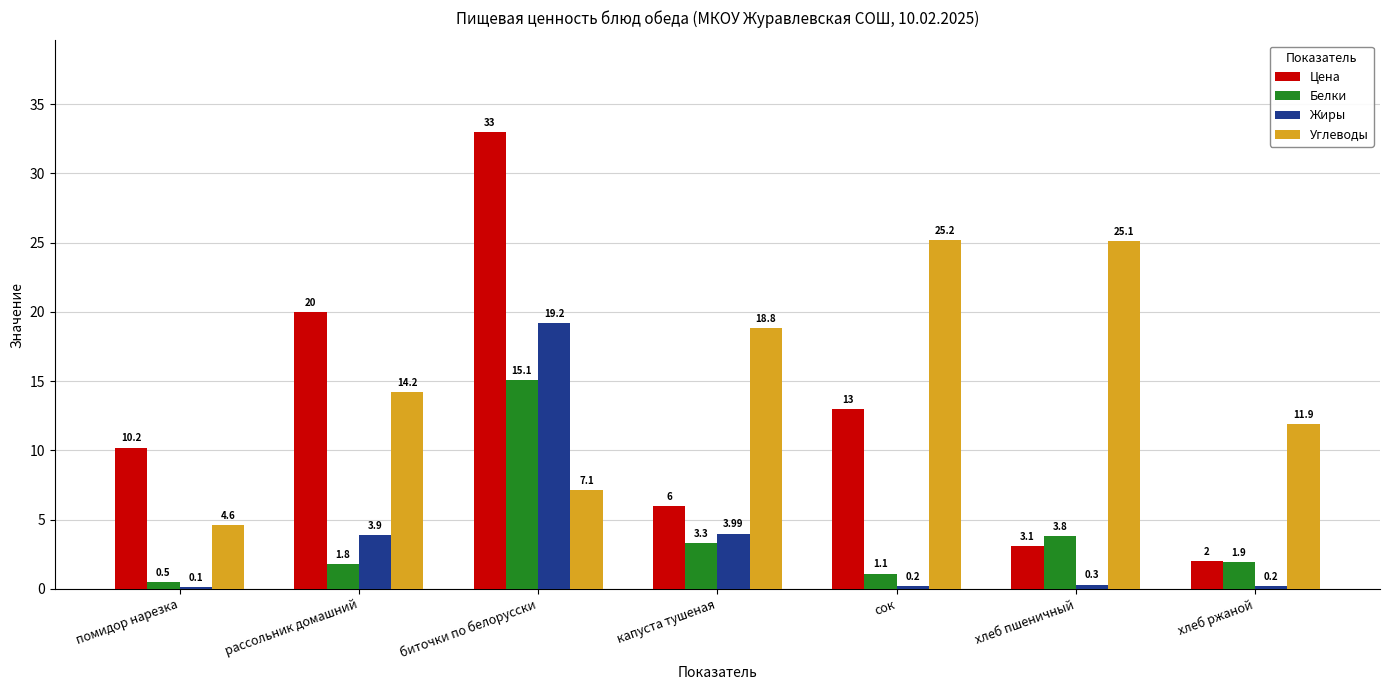

Is the value of Жиры at хлеб ржаной greater than the value of Цена at капуста тушеная?

No